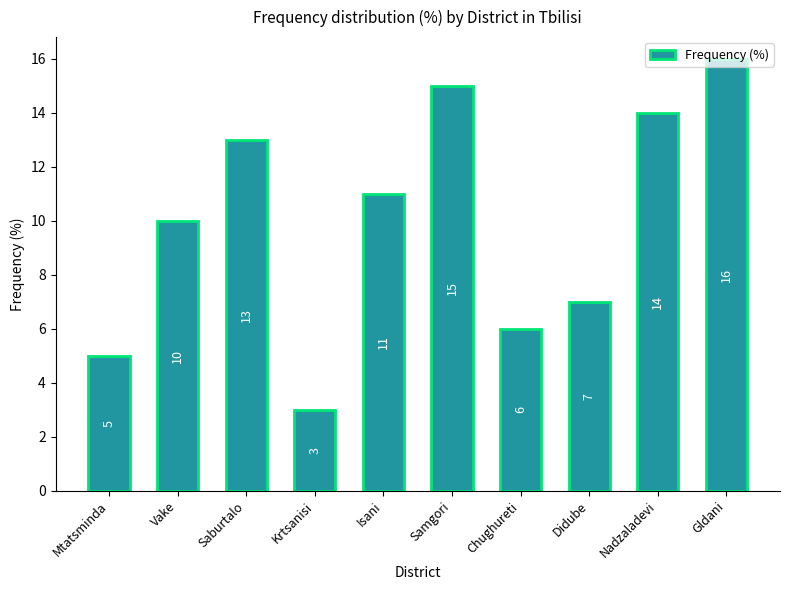

What is the average value?

10